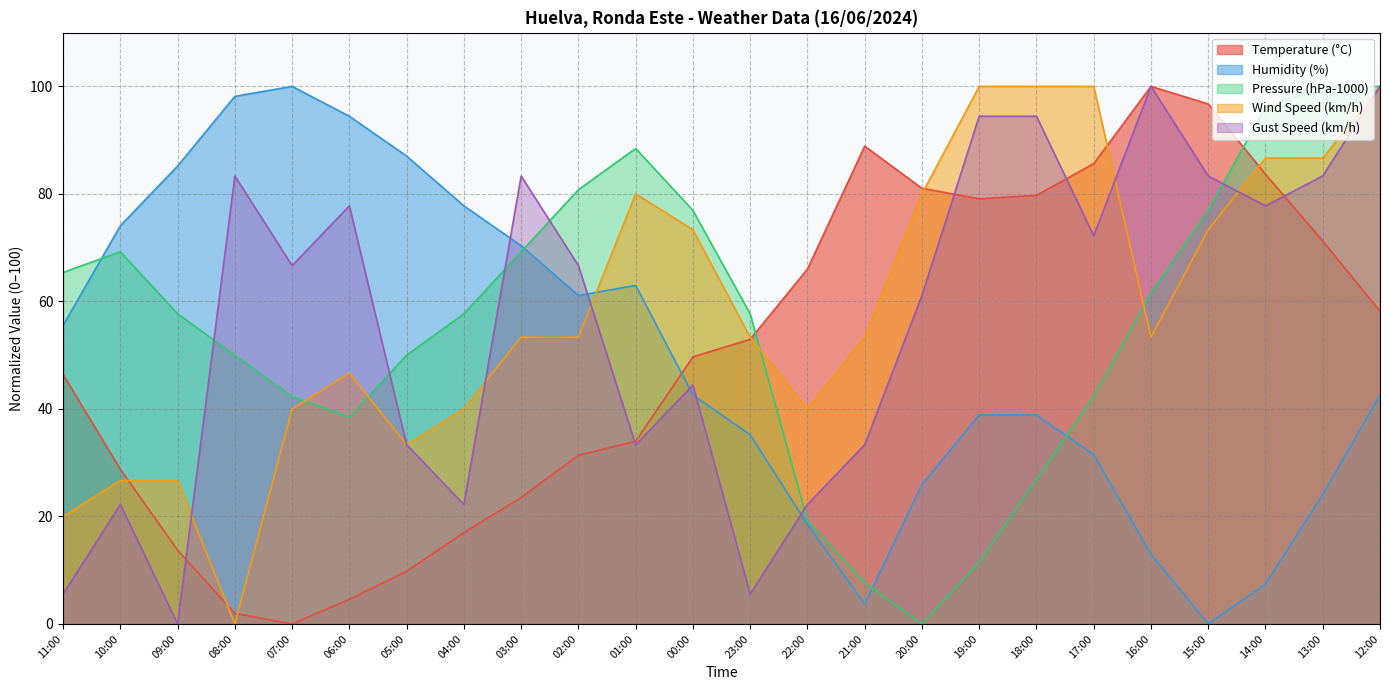

Between which two adjacent categories do Gust Speed (km/h) and Wind Speed (km/h) first intersect?

09:00 and 08:00